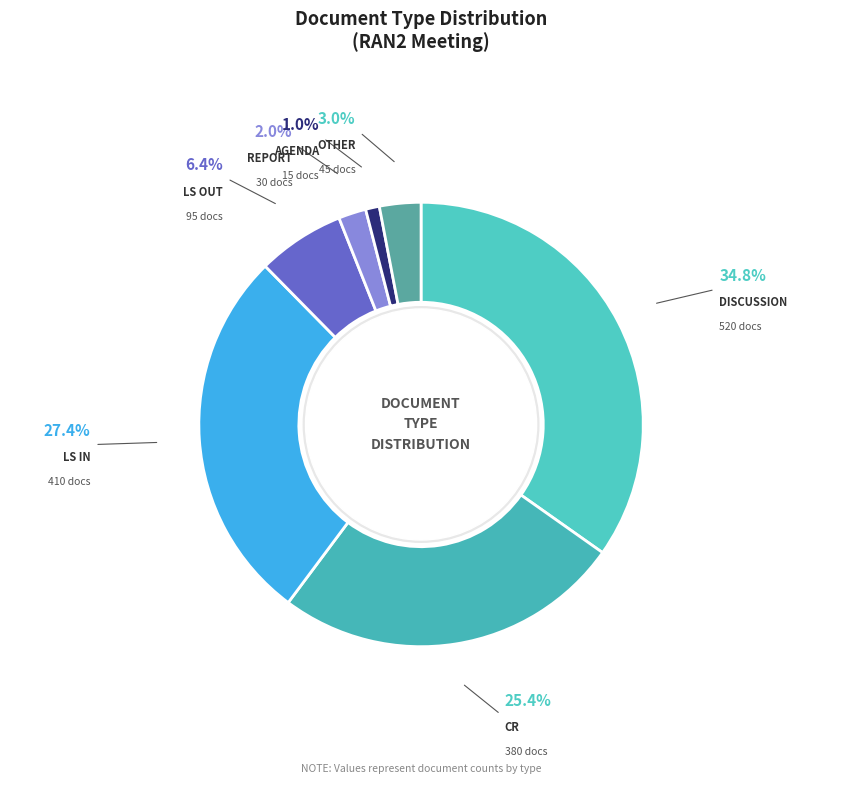

How many segments does this pie chart have?

7